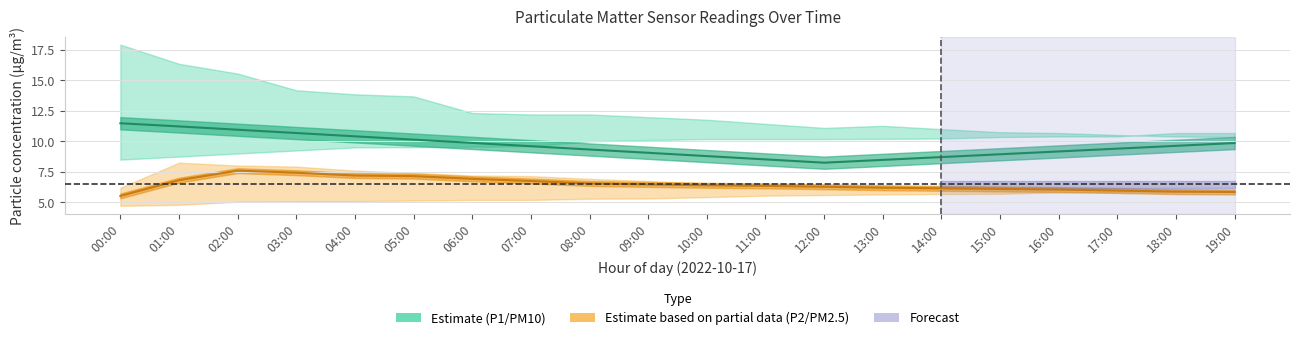

What is the total value across all series at 17:00?

15.4